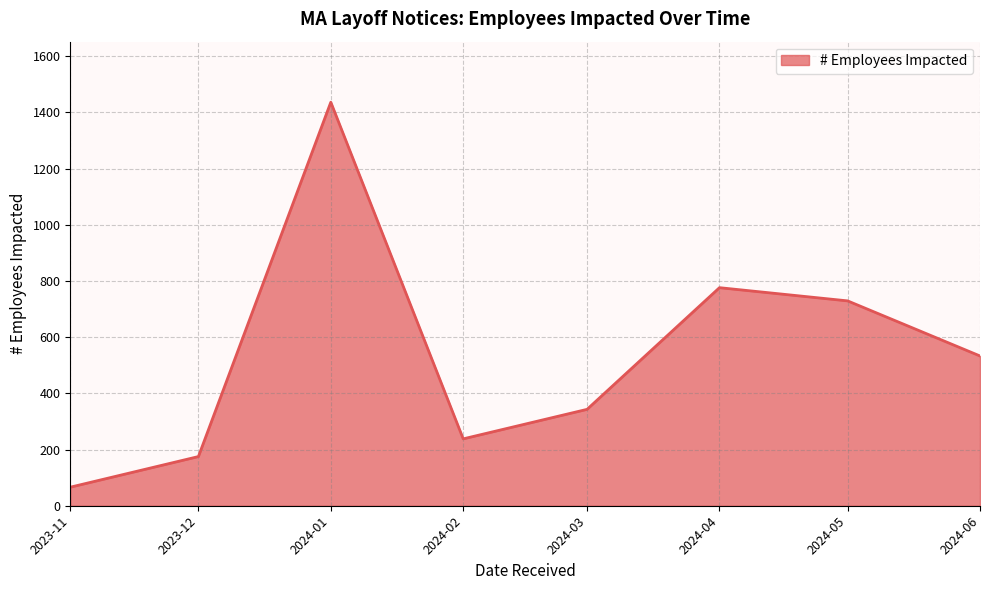

Where is the first local maximum?

2024-01